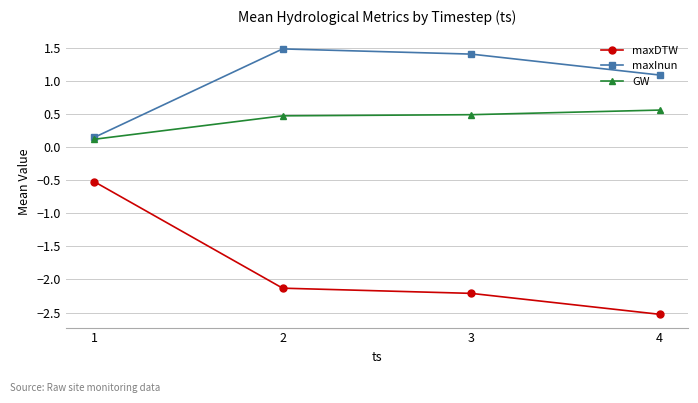

What is the average value of the maxDTW series?

-1.8